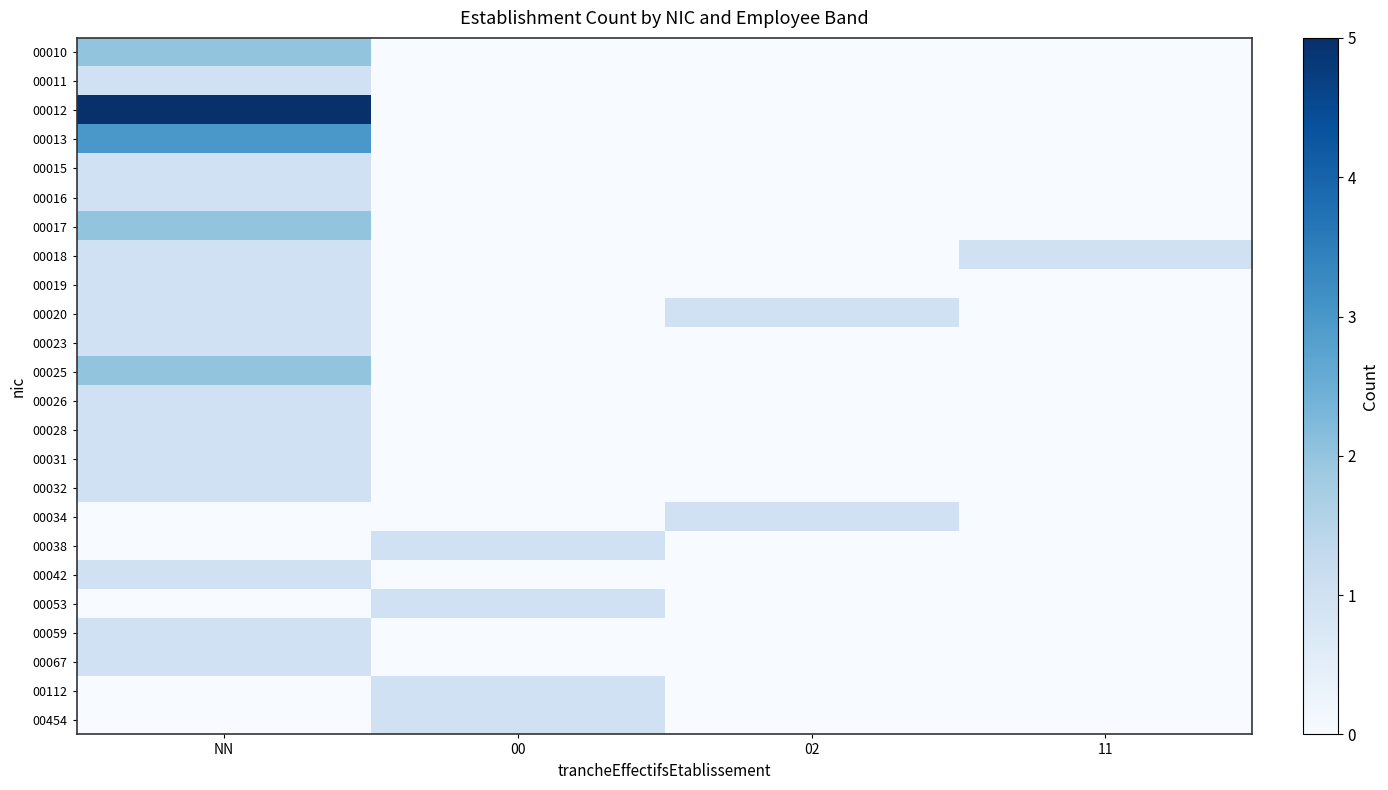

Rank the series by their maximum value, from lowest to highest.

00011, 00015, 00016, 00018, 00019, 00020, 00023, 00026, 00028, 00031, 00032, 00034, 00038, 00042, 00053, 00059, 00067, 00112, 00454, 00010, 00017, 00025, 00013, 00012